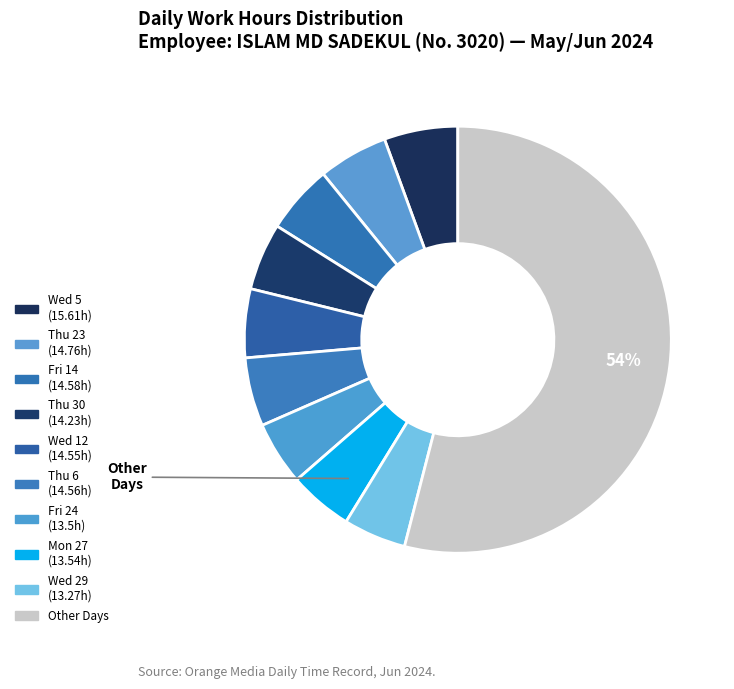

Count the number of slices in the pie.

10